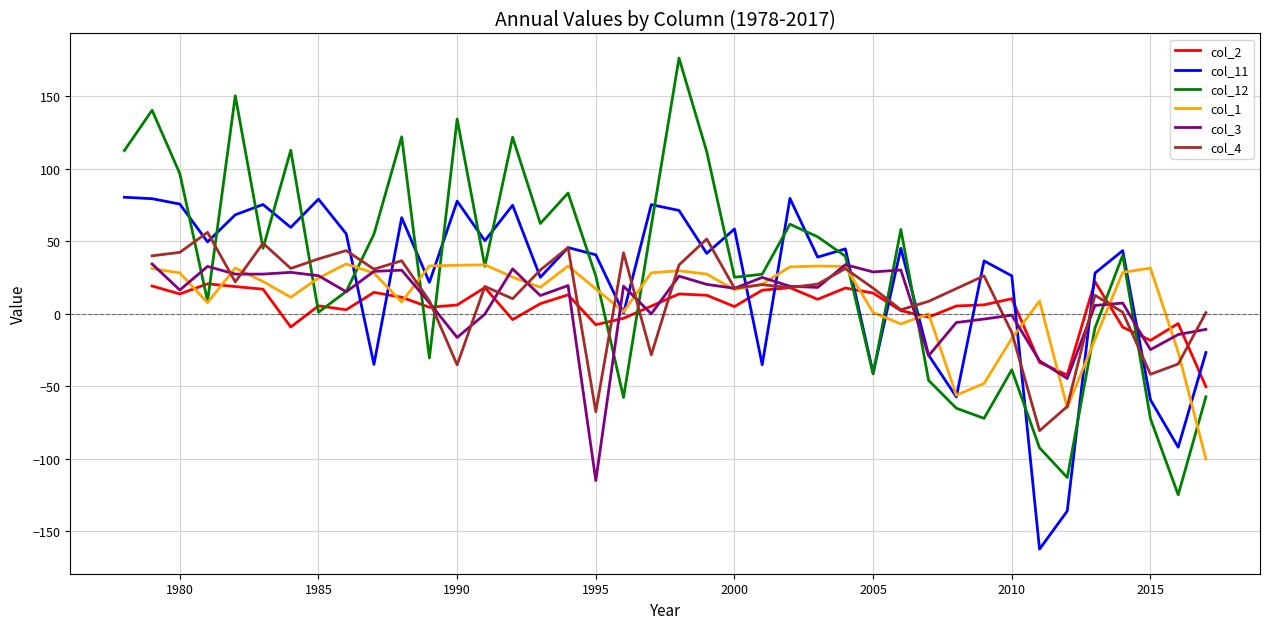

True or false: col_11 has a value of 25.2 at 1985.

False